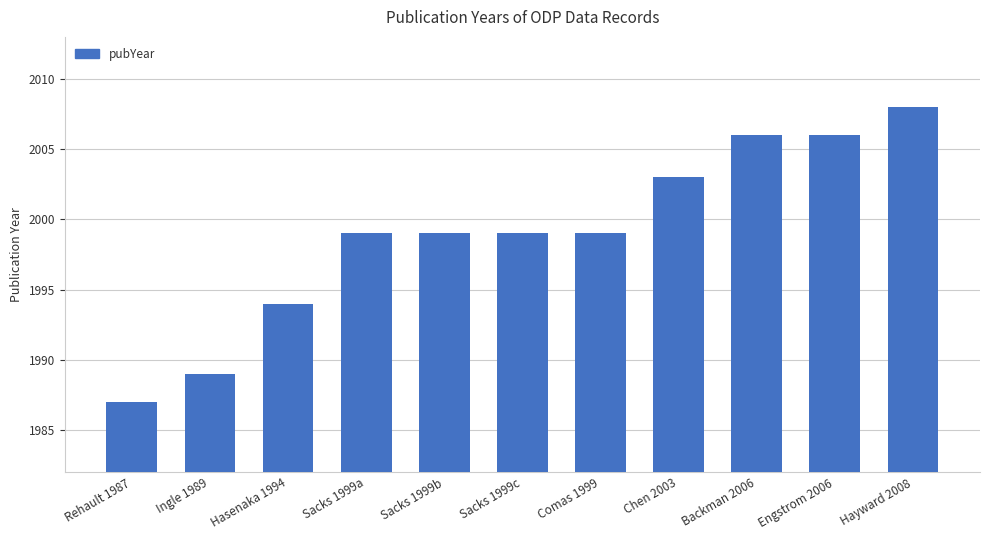

Is it true that the value at Backman 2006 is 2006?

True